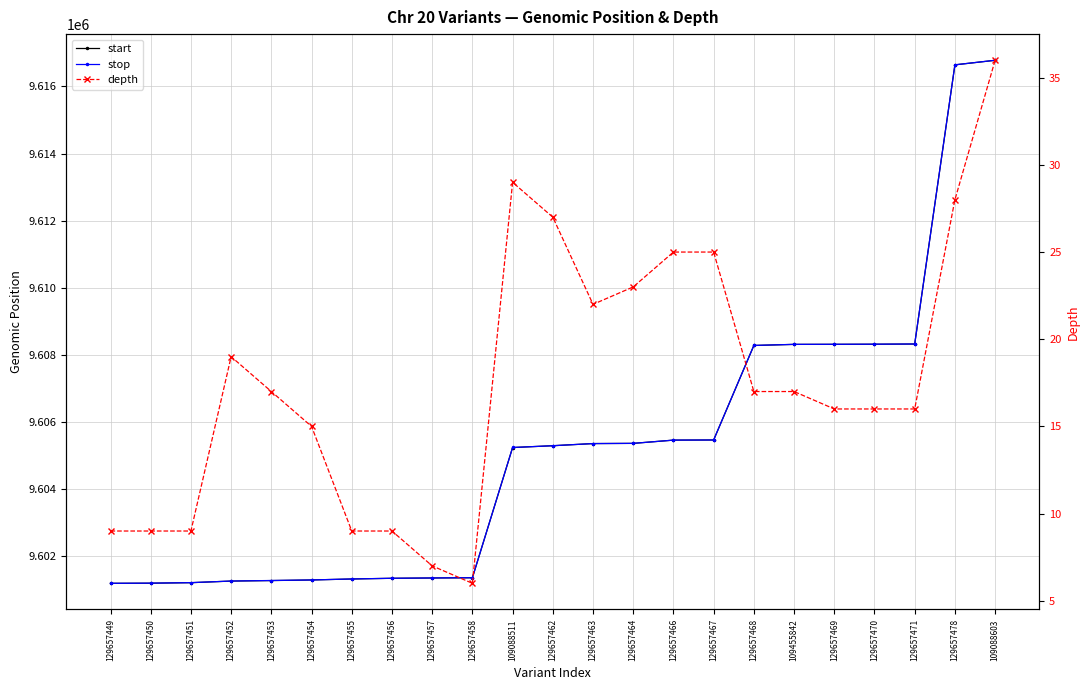

Reading left to right, list all the values displayed in this chart.

start: 129657449=9601192	129657450=9601196	129657451=9601211	129657452=9601259	129657453=9601274	129657454=9601292	129657455=9601321	129657456=9601342	129657457=9601351	129657458=9601358	109088511=9605239	129657462=9605293	129657463=9605357	129657464=9605363	129657466=9605460	129657467=9605464	129657468=9608281	109455842=9608313	129657469=9608315	129657470=9608318	129657471=9608324	129657478=9616644	109088603=9616780
stop: 129657449=9601192	129657450=9601197	129657451=9601212	129657452=9601260	129657453=9601276	129657454=9601292	129657455=9601322	129657456=9601342	129657457=9601352	129657458=9601359	109088511=9605240	129657462=9605293	129657463=9605357	129657464=9605363	129657466=9605460	129657467=9605464	129657468=9608282	109455842=9608314	129657469=9608316	129657470=9608319	129657471=9608325	129657478=9616645	109088603=9616781
depth: 129657449=9	129657450=9	129657451=9	129657452=19	129657453=17	129657454=15	129657455=9	129657456=9	129657457=7	129657458=6	109088511=29	129657462=27	129657463=22	129657464=23	129657466=25	129657467=25	129657468=17	109455842=17	129657469=16	129657470=16	129657471=16	129657478=28	109088603=36